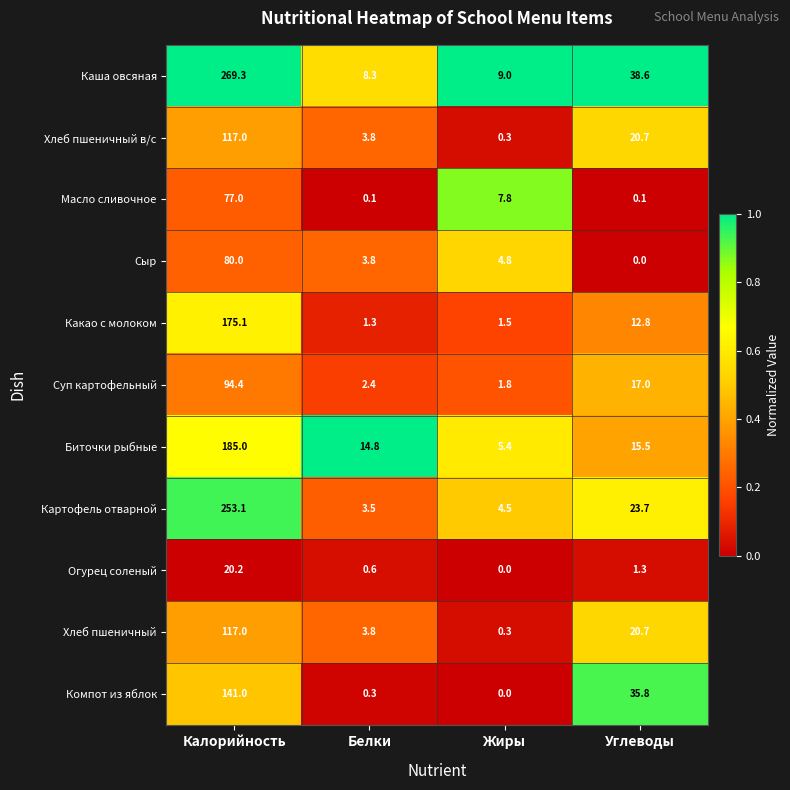

Where does the Какао с молоком series first go above 12?

Калорийность